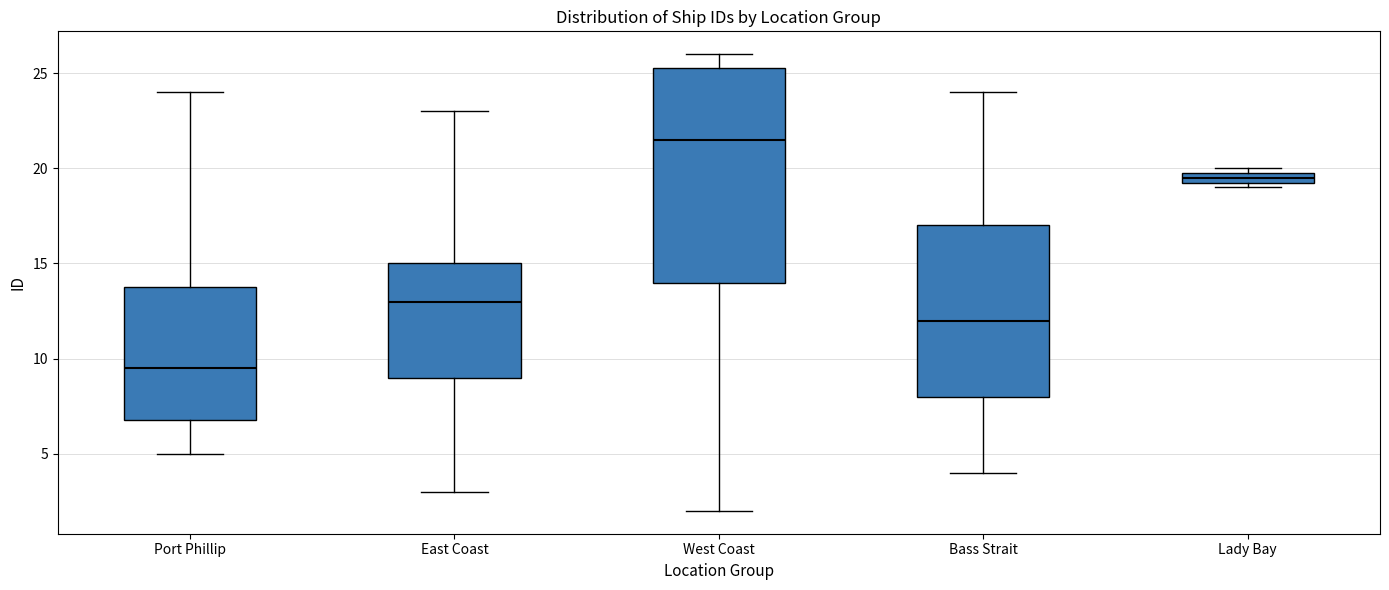

Comparing the boxes themselves (not the whiskers), which one is the tallest?

West Coast